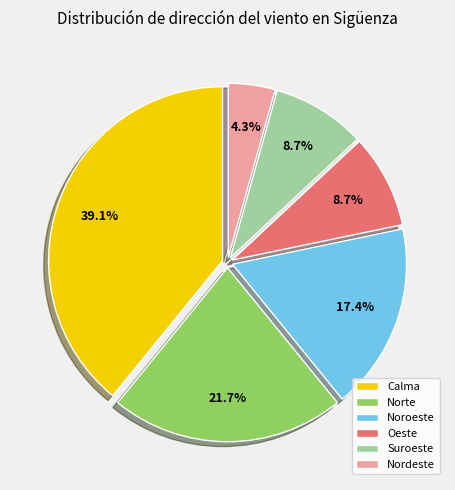

What is the smallest slice in the pie chart?

Nordeste